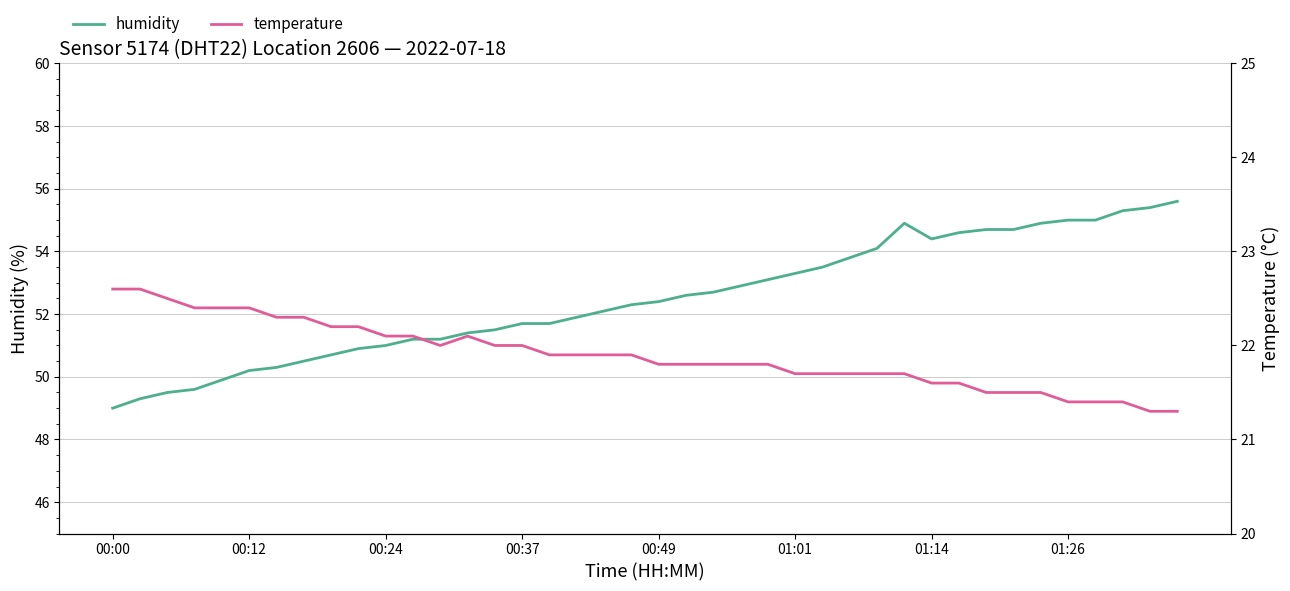

Reading right to left, transcribe all the data shown in this chart.

humidity: 55.6	55.4	55.3	55.0	55.0	54.9	54.7	54.7	54.6	54.4	54.9	54.1	53.8	53.5	53.3	53.1	52.9	52.7	52.6	52.4	52.3	52.1	51.9	51.7	51.7	51.5	51.4	51.2	51.2	51.0	50.9	50.7	50.5	50.3	50.2	49.9	49.6	49.5	49.3	49.0
temperature: 21.3	21.3	21.4	21.4	21.4	21.5	21.5	21.5	21.6	21.6	21.7	21.7	21.7	21.7	21.7	21.8	21.8	21.8	21.8	21.8	21.9	21.9	21.9	21.9	22.0	22.0	22.1	22.0	22.1	22.1	22.2	22.2	22.3	22.3	22.4	22.4	22.4	22.5	22.6	22.6